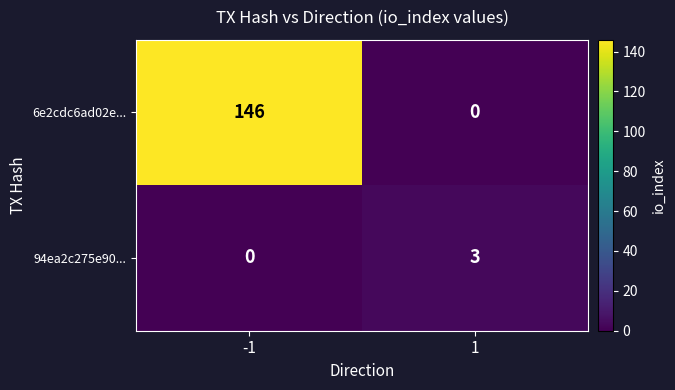

How many data points does each series have?

2